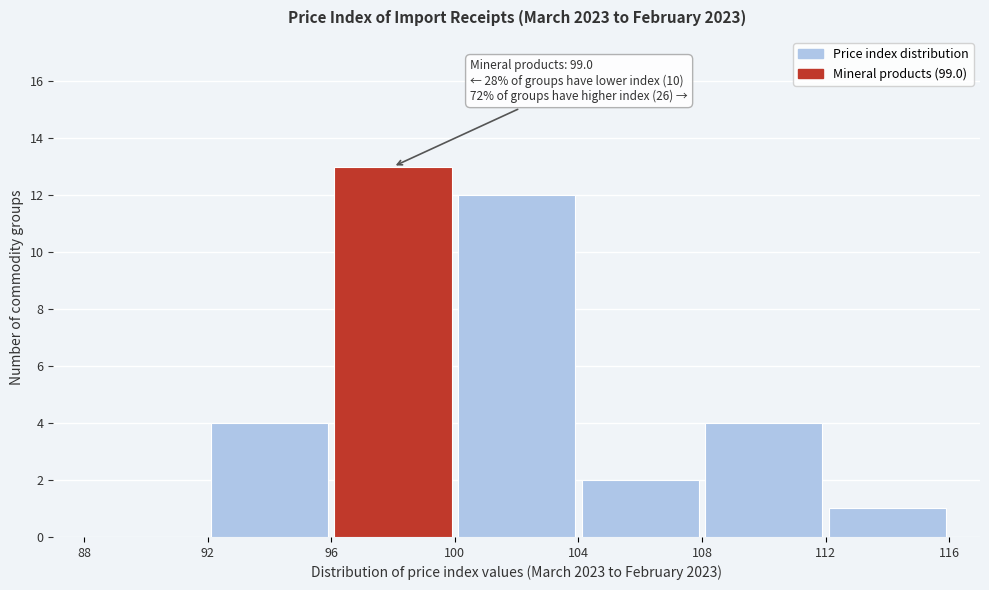

Which range on the x-axis has the tallest bar?

96 to 100